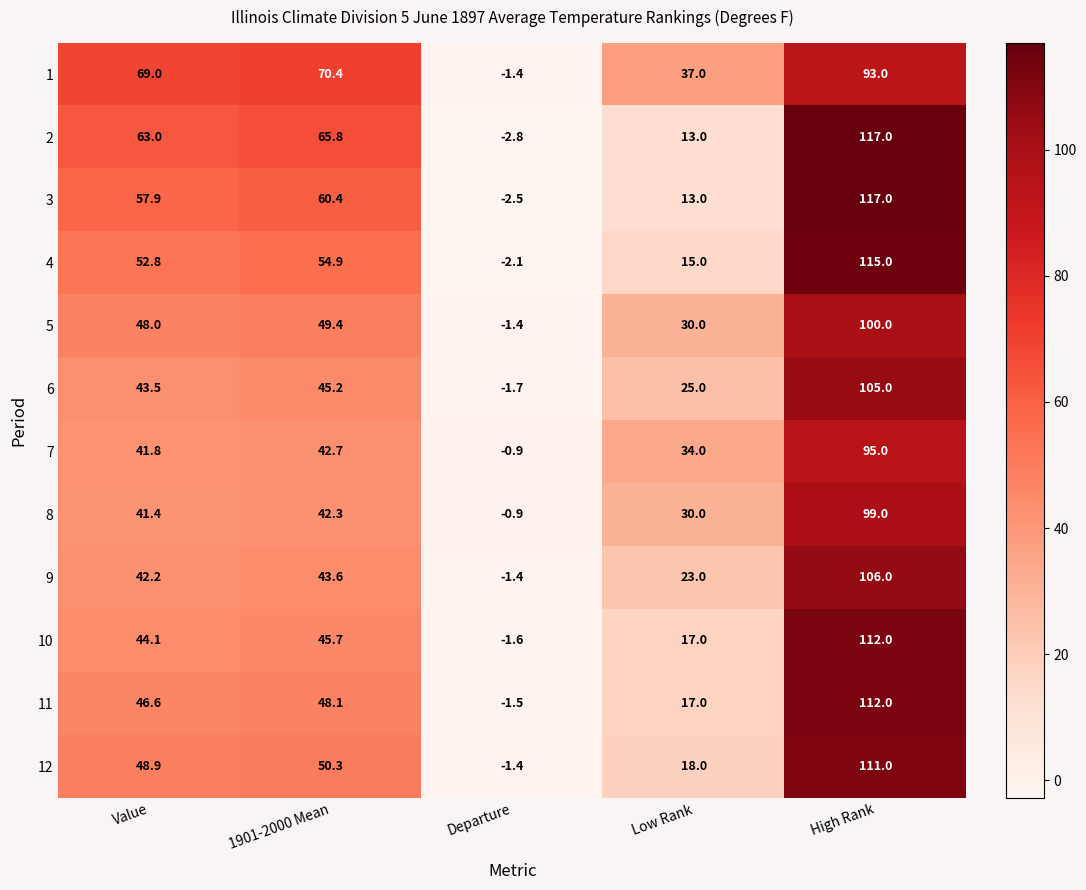

True or false: 9 has a value of 106.0 at High Rank.

True